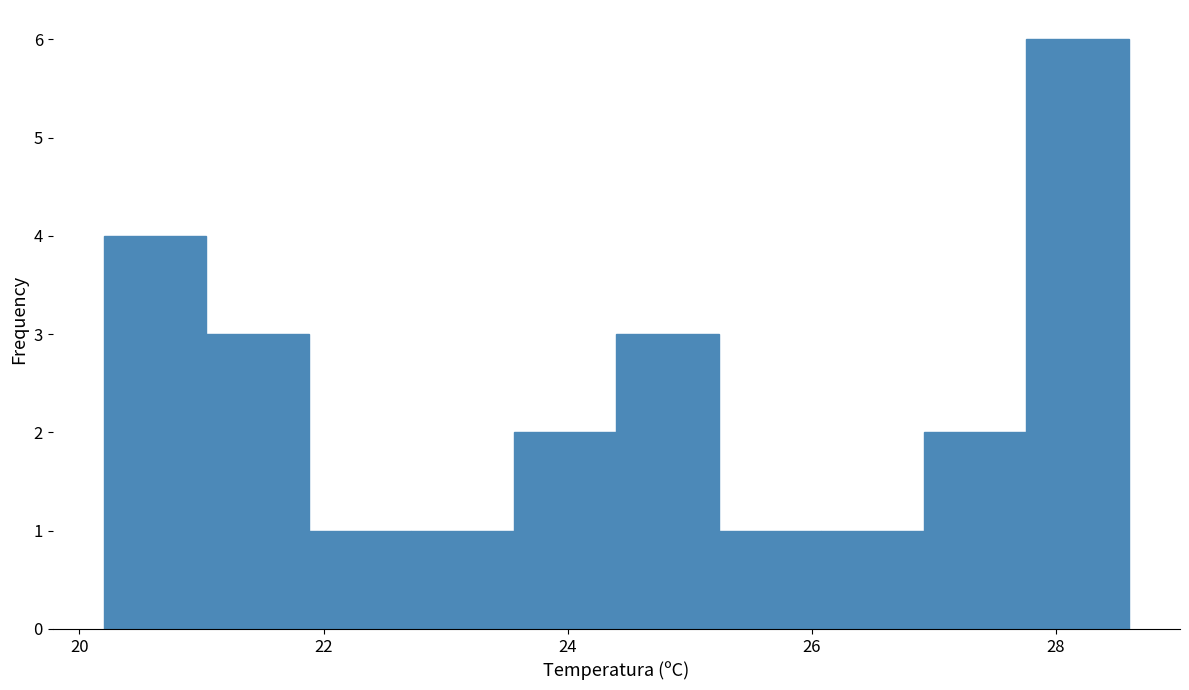

Reading left to right, list every bar in this chart as the range it spans on the x-axis followed by its height. Neither the bar edges nor the heights are printed on the chart, so give them approximately, as read against the axes.

20.20 to 21.04: 4
21.04 to 21.88: 3
21.88 to 22.72: 1
22.72 to 23.56: 1
23.56 to 24.40: 2
24.40 to 25.24: 3
25.24 to 26.08: 1
26.08 to 26.92: 1
26.92 to 27.76: 2
27.76 to 28.60: 6